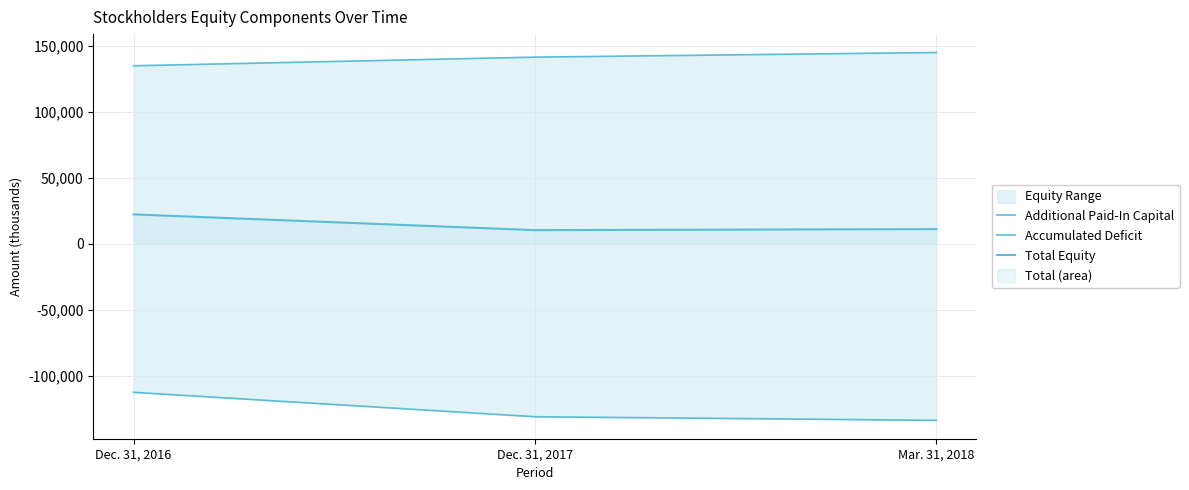

Reading left to right, transcribe all the data shown in this chart.

Additional Paid-In Capital: 134715	141266	144776
Accumulated Deficit: -112511	-131001	-133736
Total Equity: 22194	10275	11054